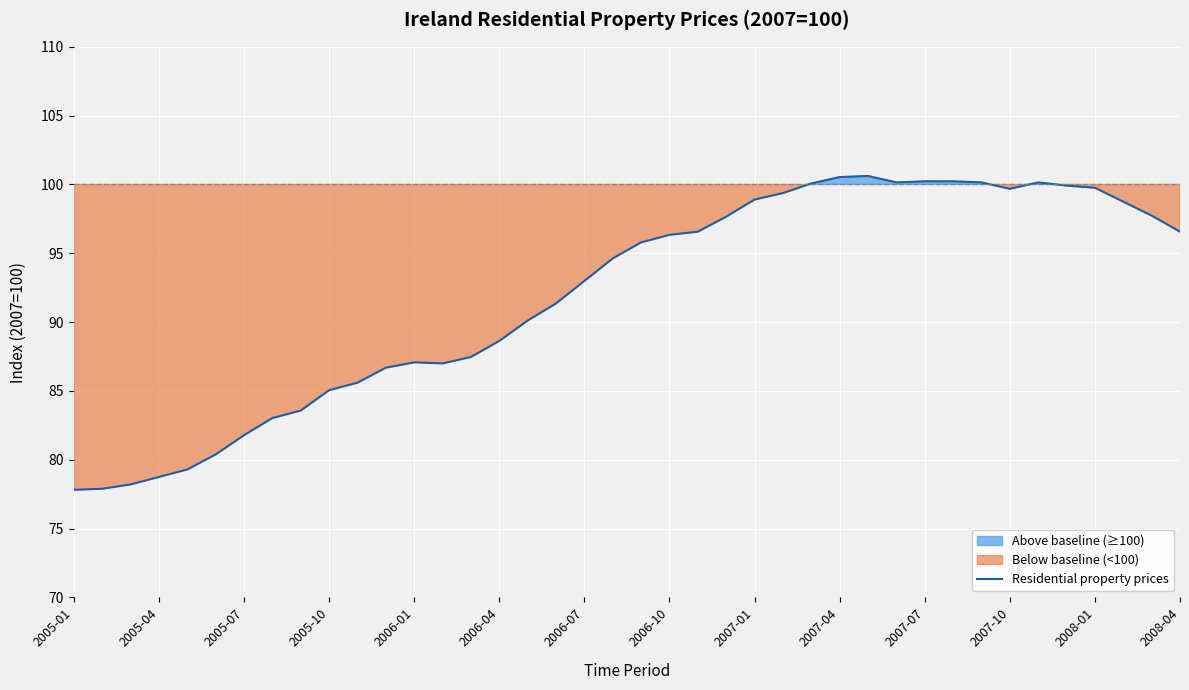

What is the difference between the maximum and minimum values?

22.8